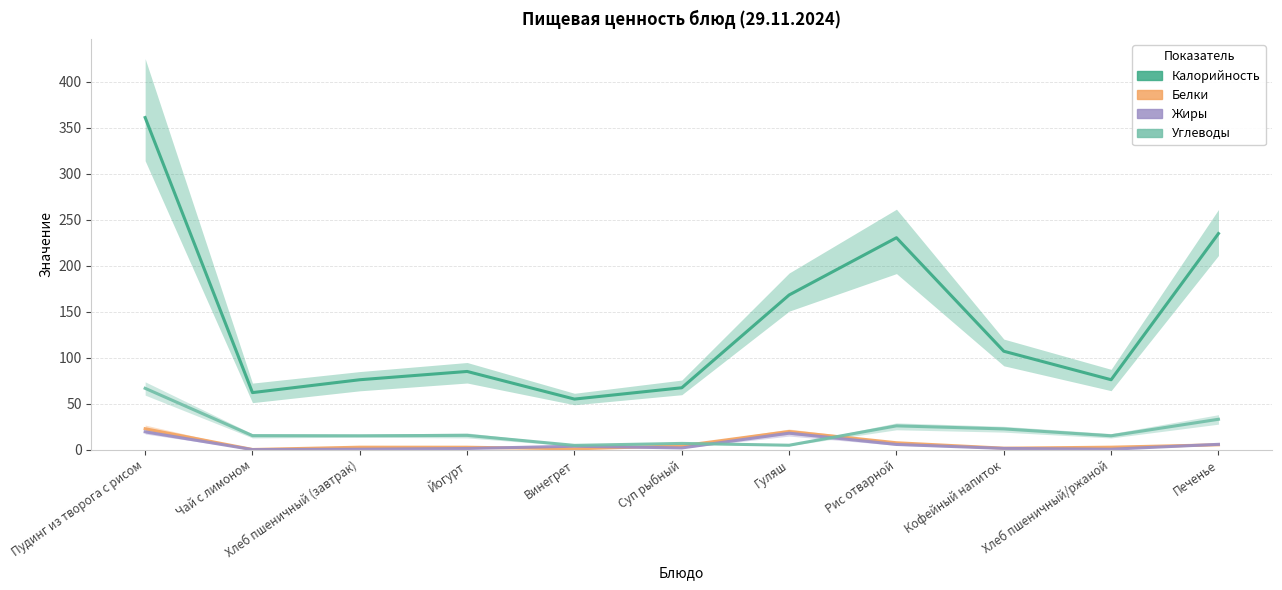

The value of Углеводы at Йогурт is 22.8. True or false?

False